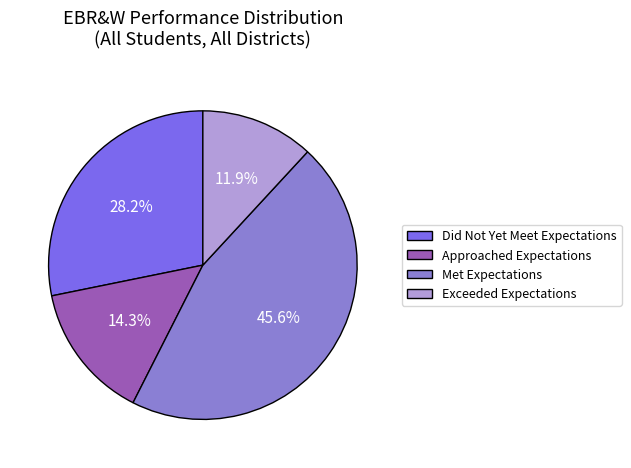

To the nearest percent, what is the difference between the Exceeded Expectations and Approached Expectations slice percentages?

2%